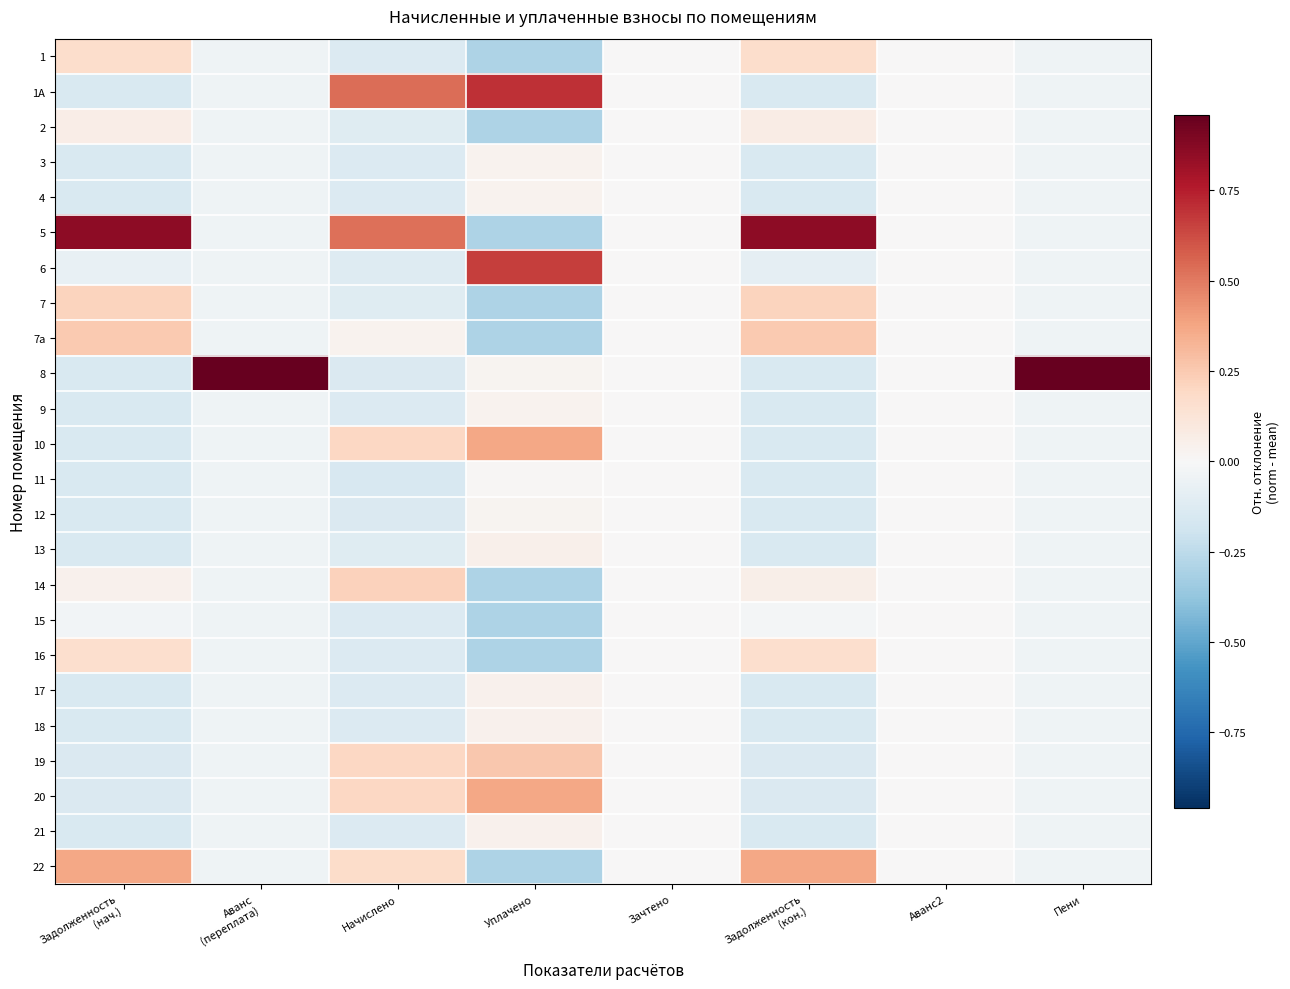

How many data points does each series have?

8